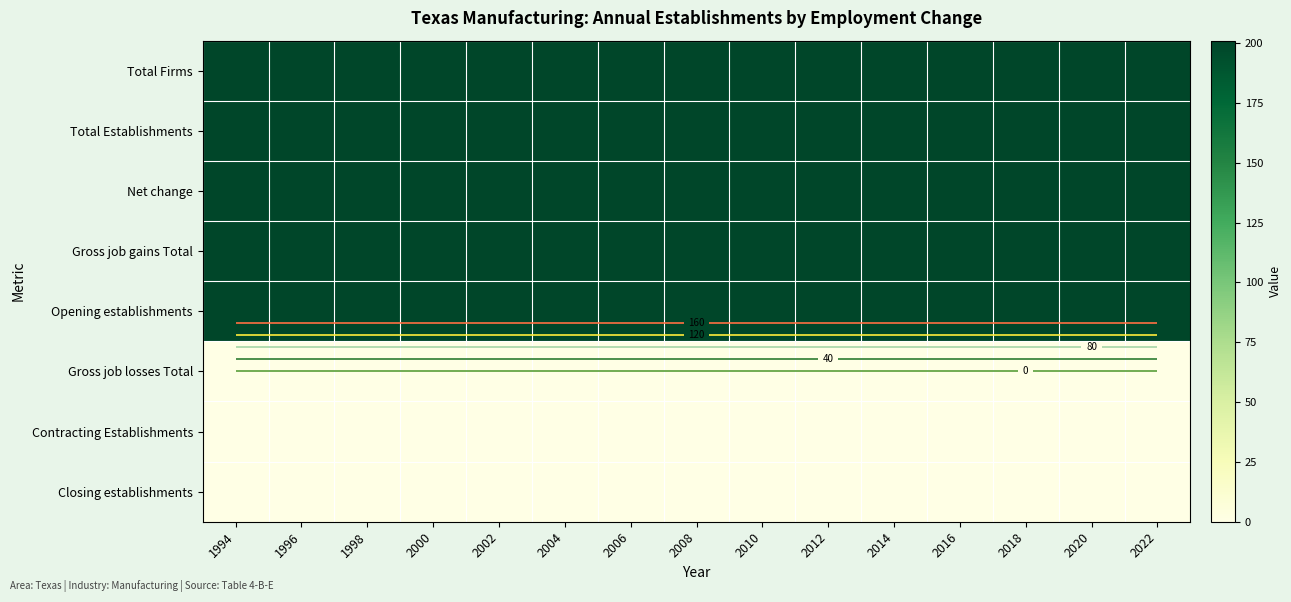

The Gross job gains Total series shows 200 at 2010. True or false?

True